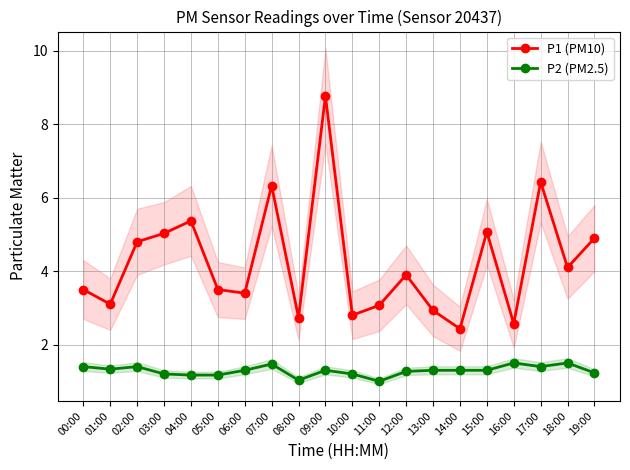

What is the sum of the P2 (PM2.5) values at 10:00 and 06:00?

2.5